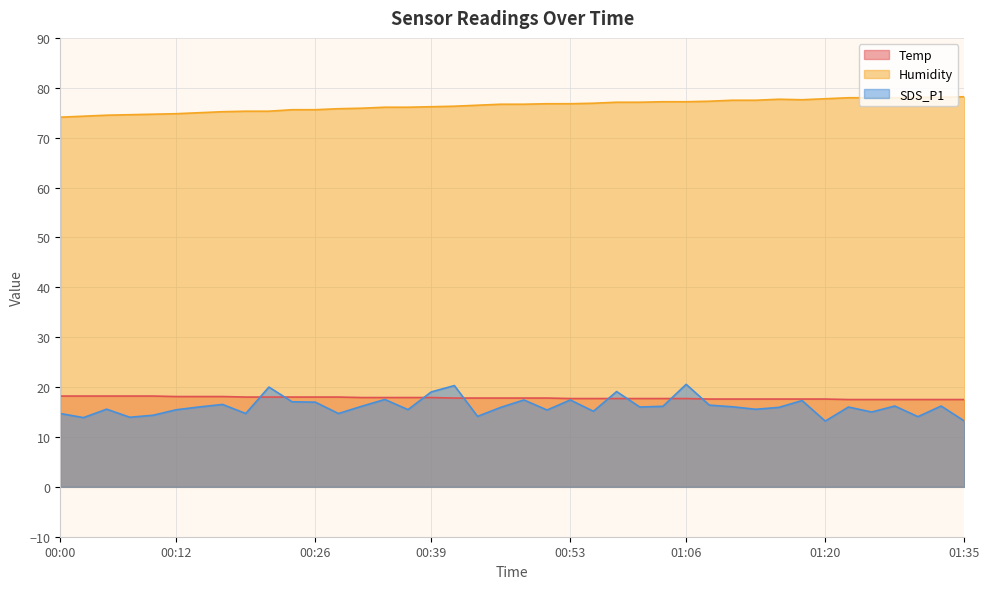

Does the chart display data point markers on the line(s)?

No